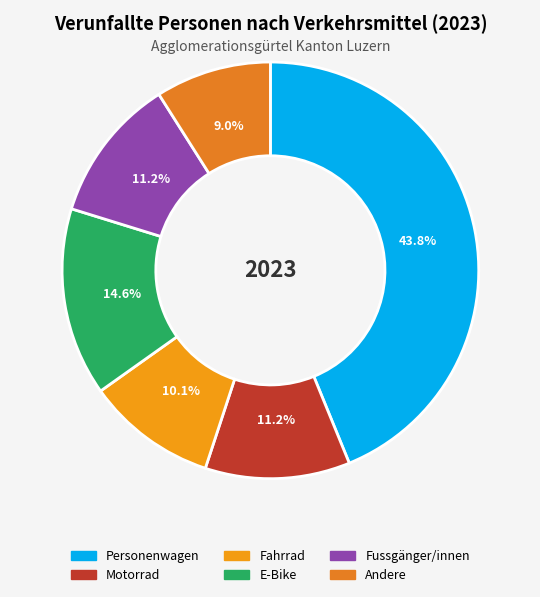

Rank the categories by value from lowest to highest.

Andere, Fahrrad, Motorrad, Fussgänger/innen, E-Bike, Personenwagen